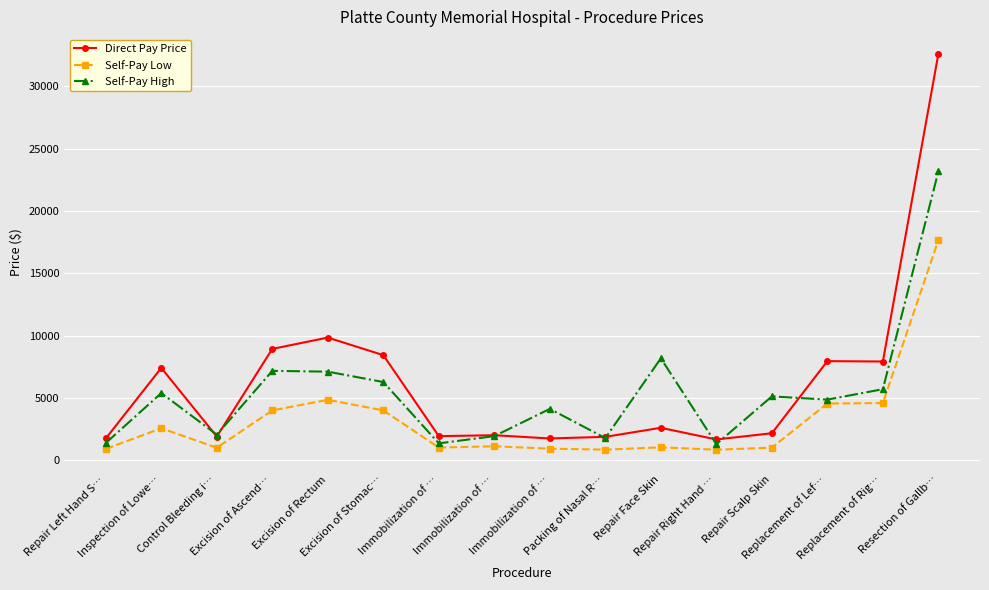

What are all the series names shown in the legend?

Direct Pay Price, Self-Pay Low, Self-Pay High